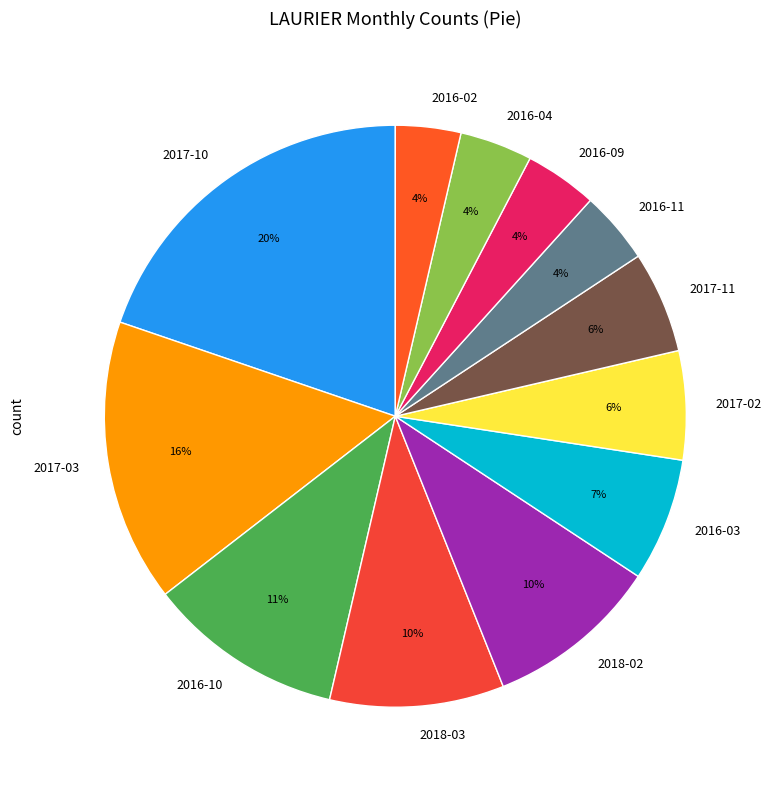

Does 2017-02 account for over 50% of the chart?

No